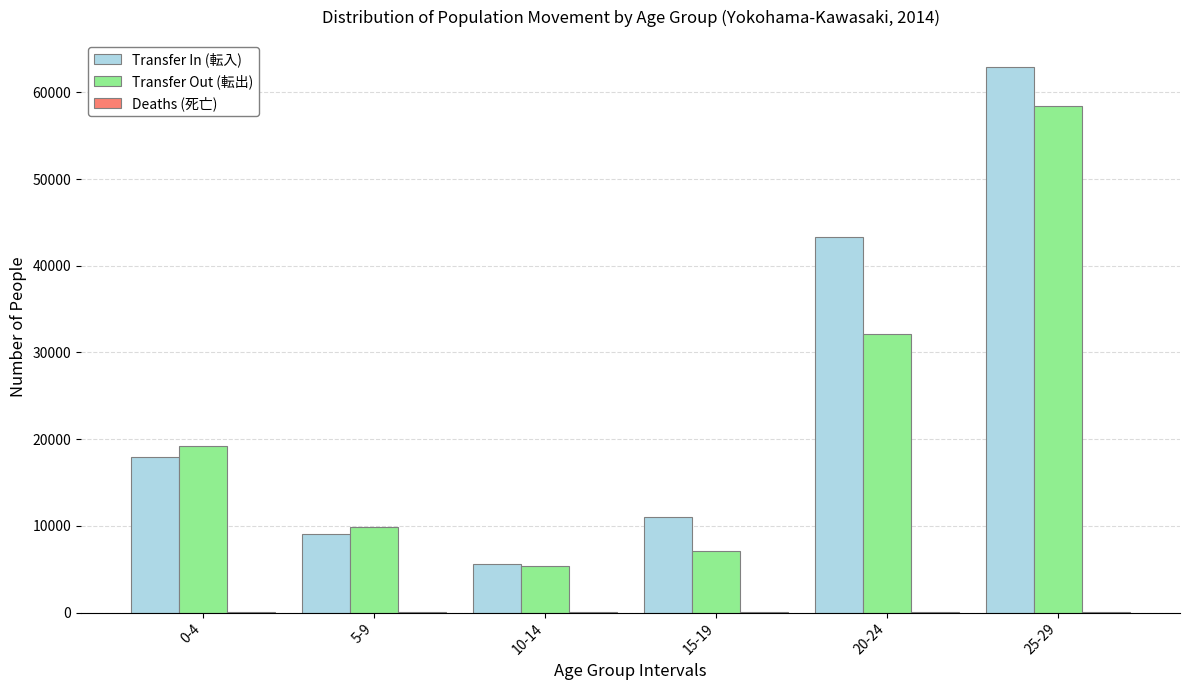

Between 5-9 and 25-29, which series saw the biggest shift?

Transfer In (転入)